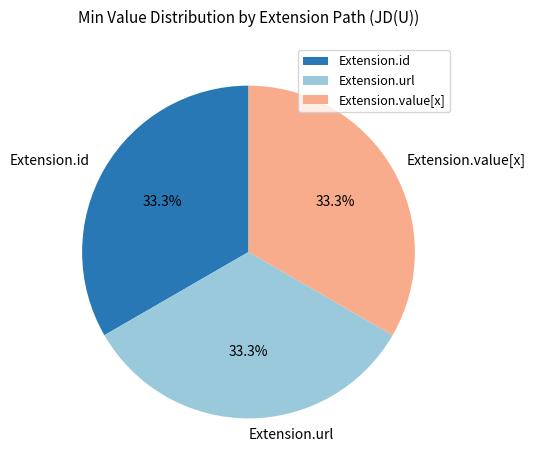

What is the ratio of the value at Extension.url to the value at Extension.value[x]?

1.0